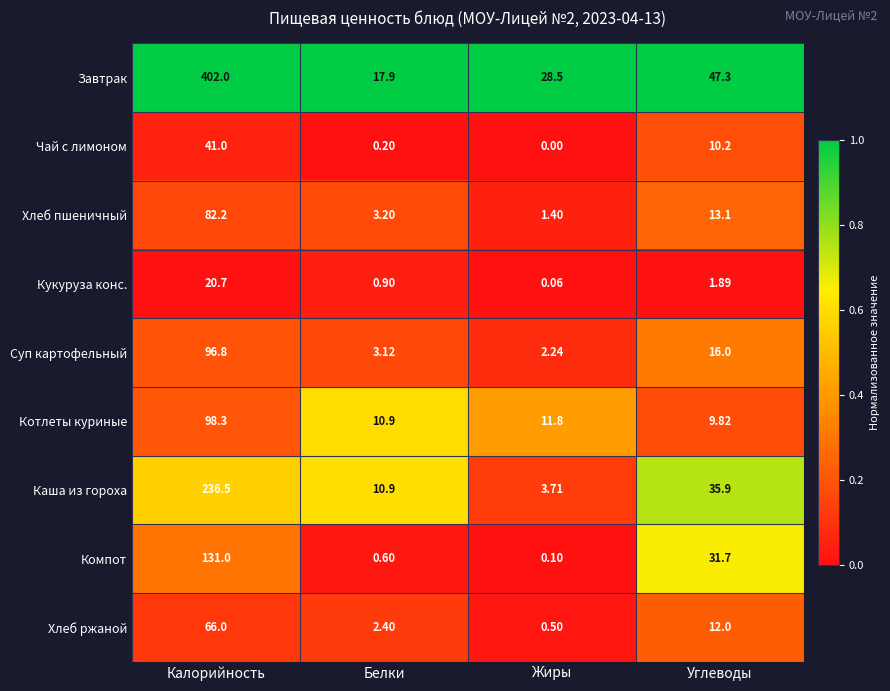

Which category has the highest value in the Хлеб ржаной series?

Калорийность